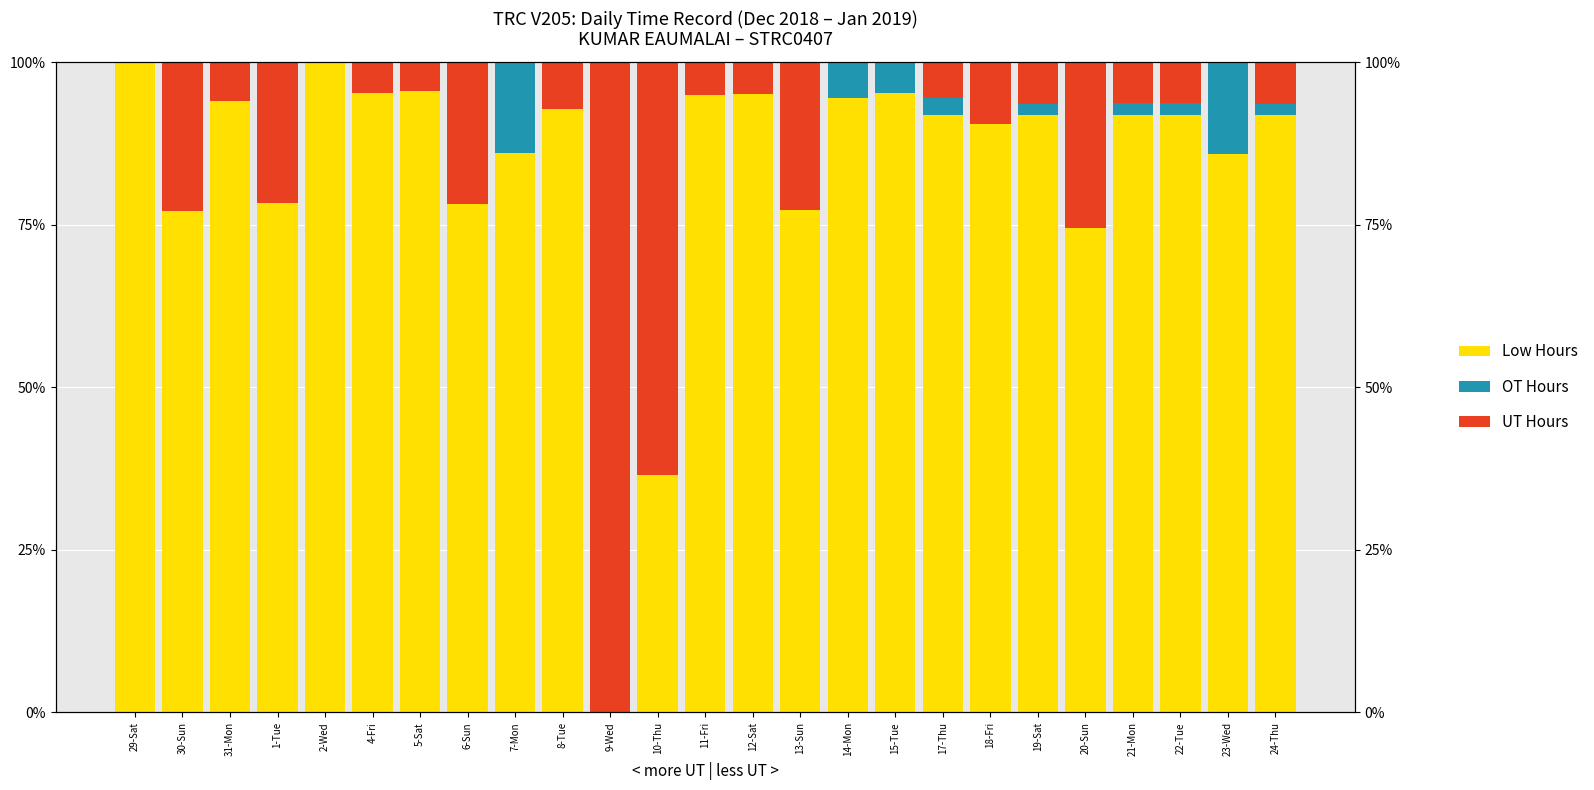

What is the sum of the UT Hours values at 6-Sun and 19-Sat?

28.2